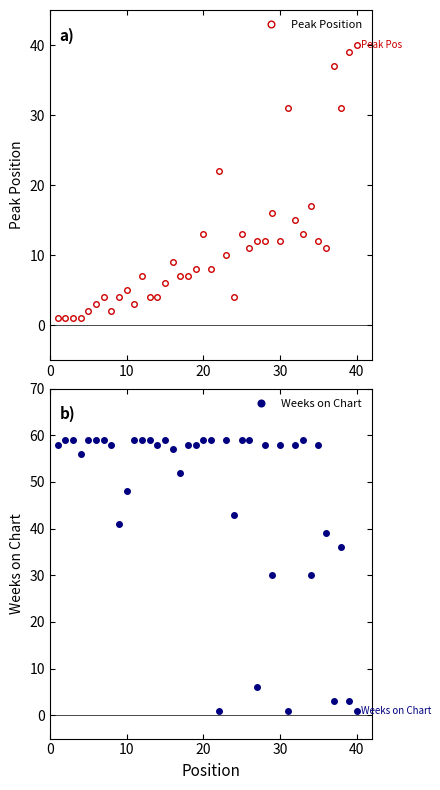

Reading right to left, extract all data points from this chart.

Peak Position: 40	39	31	37	11	12	17	13	15	31	12	16	12	12	11	13	4	10	22	8	13	8	7	7	9	6	4	4	7	3	5	4	2	4	3	2	1	1	1	1
Weeks on Chart: 1	3	36	3	39	58	30	59	58	1	58	30	58	6	59	59	43	59	1	59	59	58	58	52	57	59	58	59	59	59	48	41	58	59	59	59	56	59	59	58